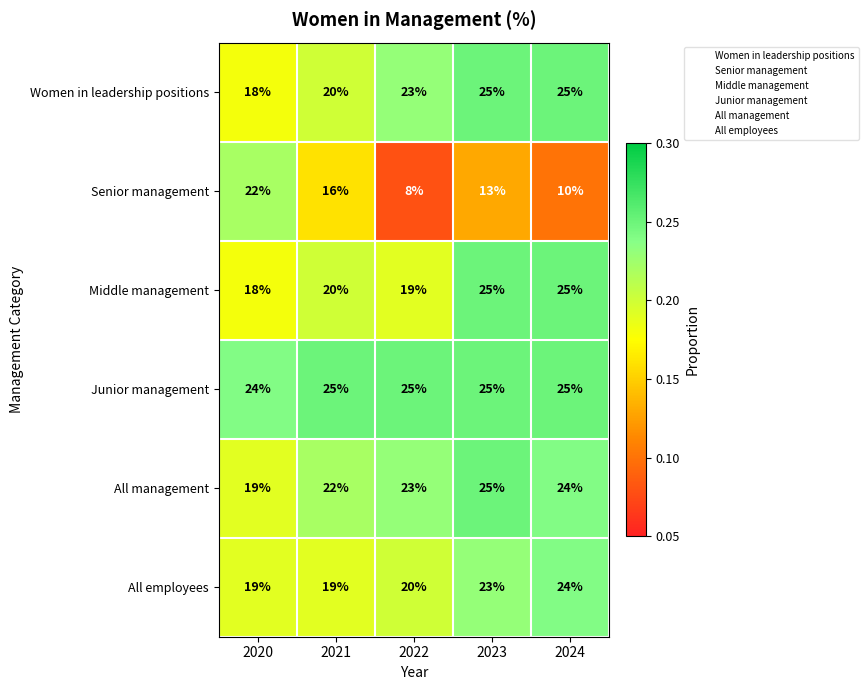

At which category is the sum across all series the highest?

2023